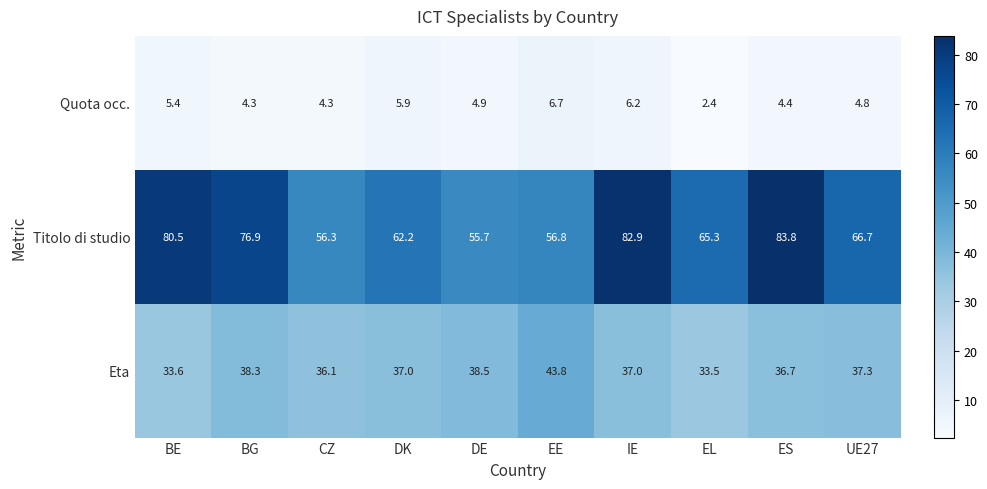

What is the total value across all series at BG?

119.5